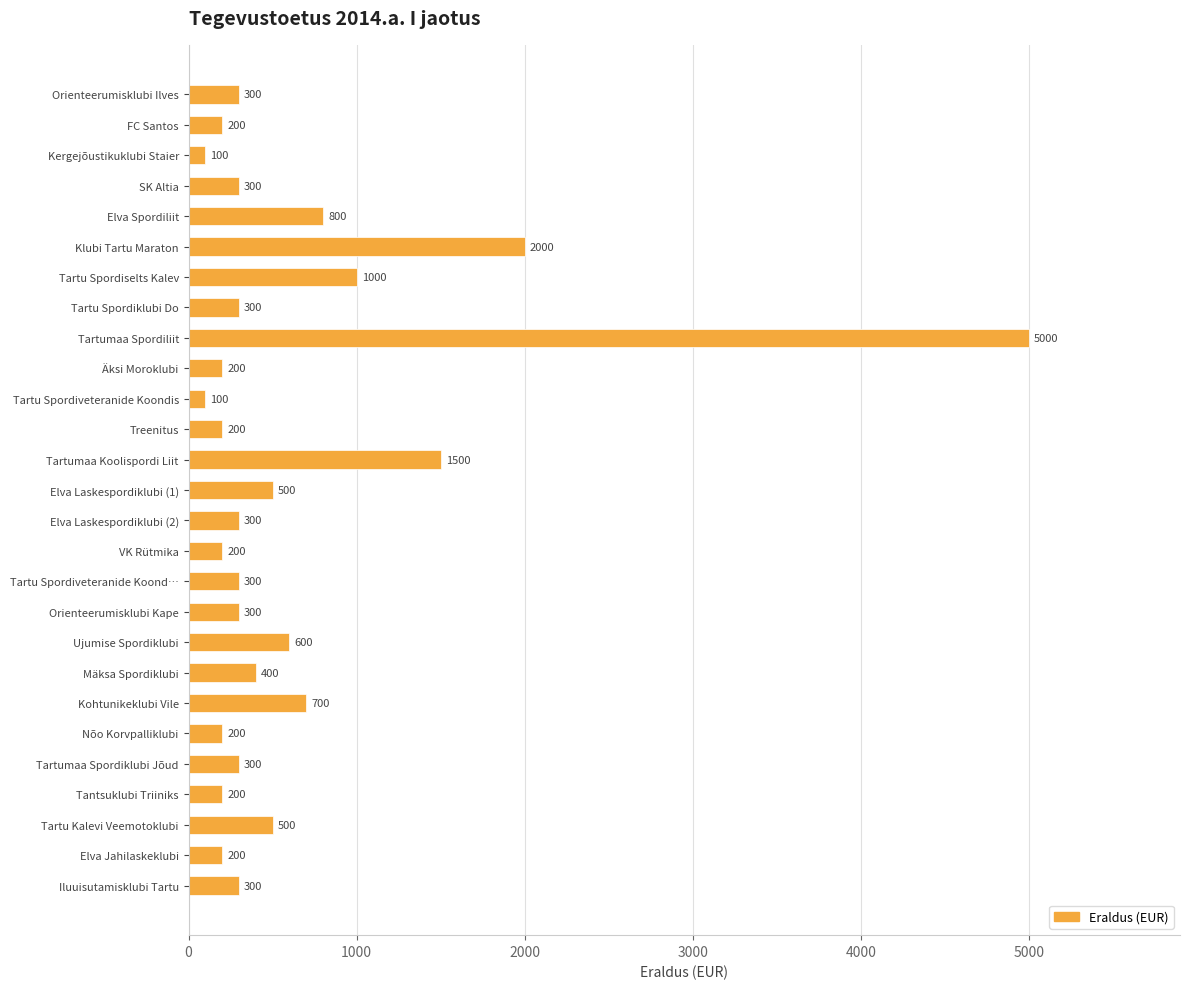

The chart shows a value of 5000 at Tartumaa Spordiliit. True or false?

True